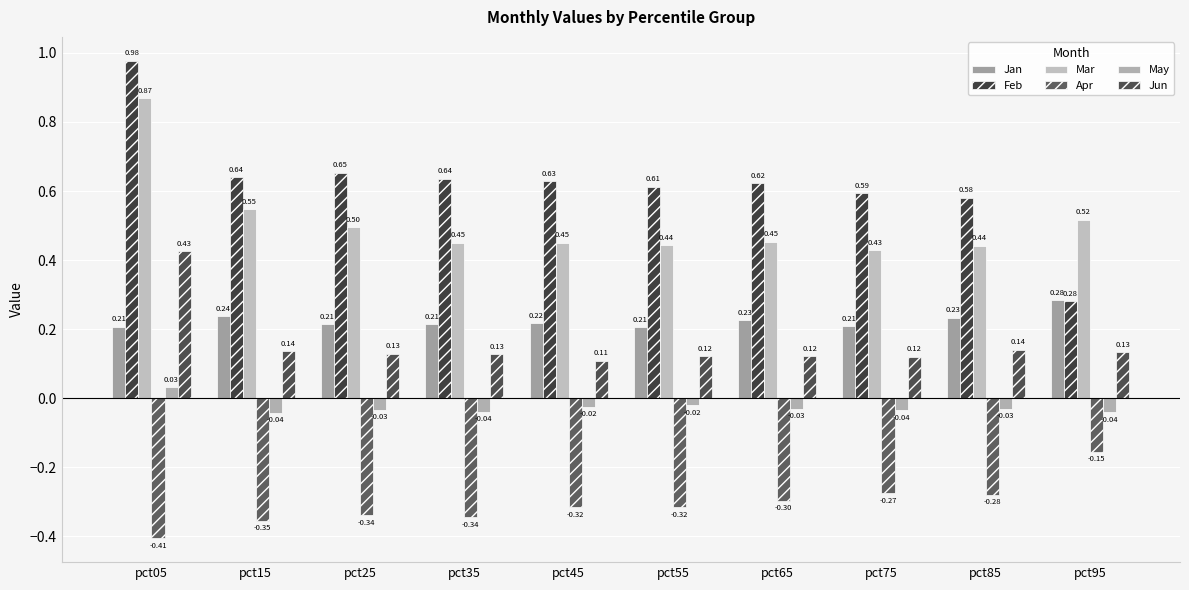

Is the value of Feb at pct35 greater than the value of Jan at pct25?

Yes